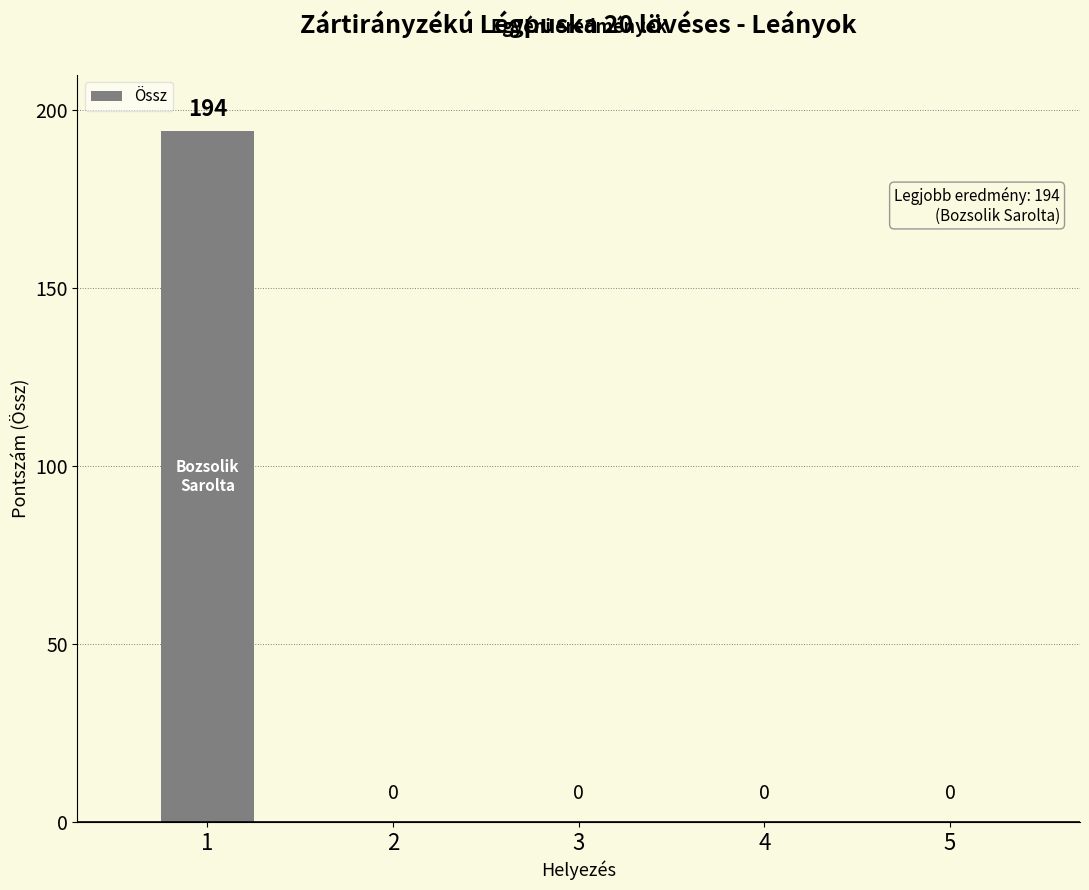

Is it true that the value at 1 is 194?

True